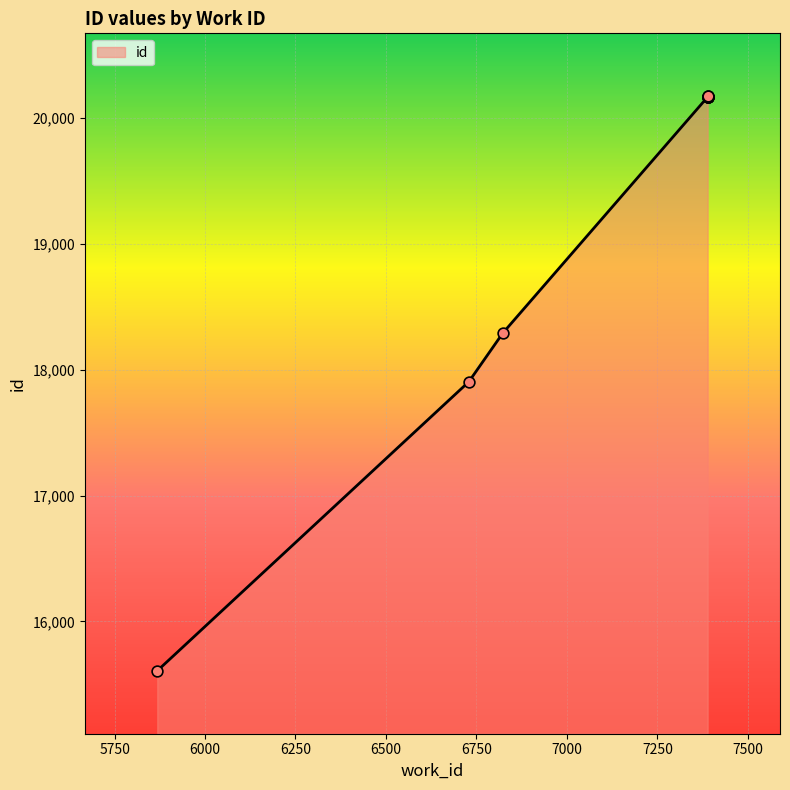

What is the ratio of the value at 6823 to the value at 7389?

0.9